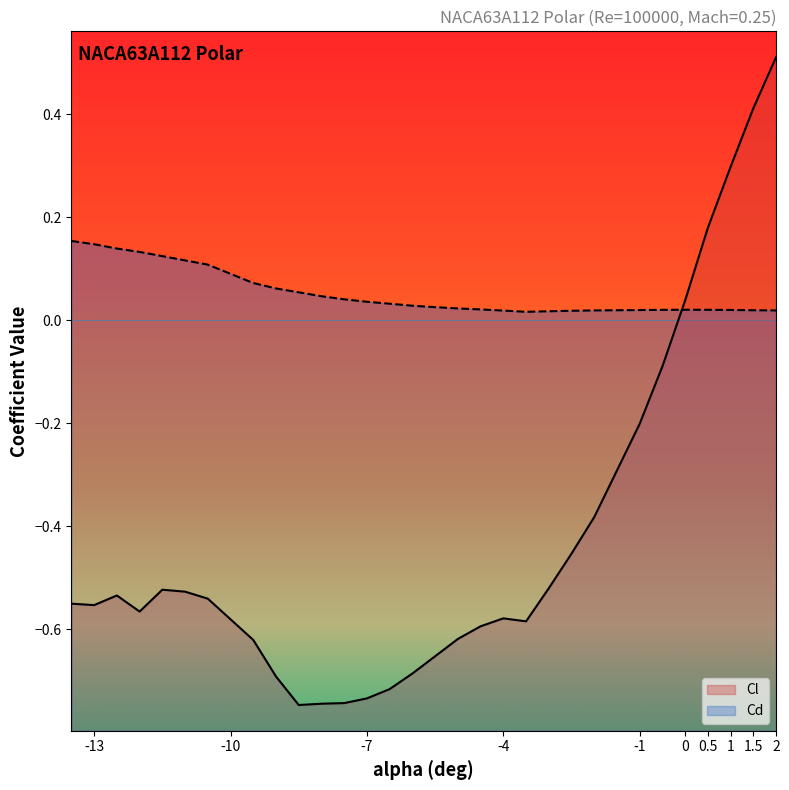

What is the value of the Cl point at the 20th from the left?

-0.6